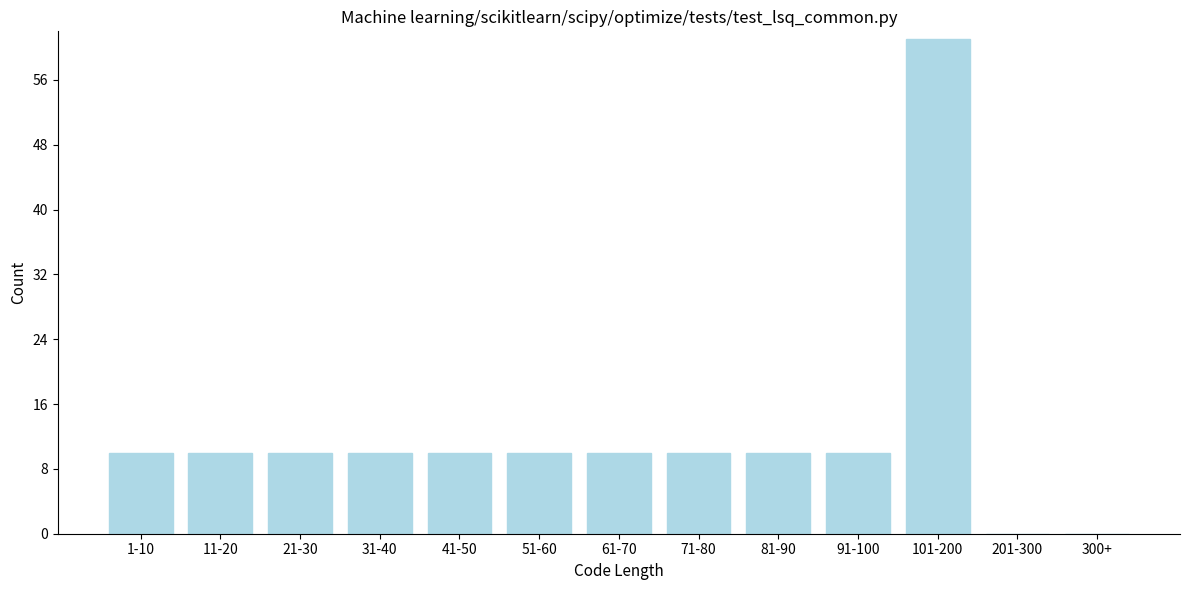

Reading left to right, transcribe all the data shown in this chart.

1-10=10	11-20=10	21-30=10	31-40=10	41-50=10	51-60=10	61-70=10	71-80=10	81-90=10	91-100=10	101-200=61	201-300=0	300+=0